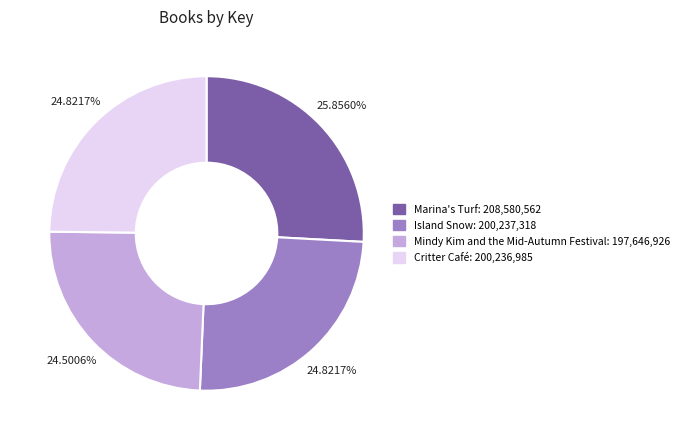

To the nearest percent, what is the combined percentage of Mindy Kim and the Mid-Autumn Festival and Marina's Turf?

50%